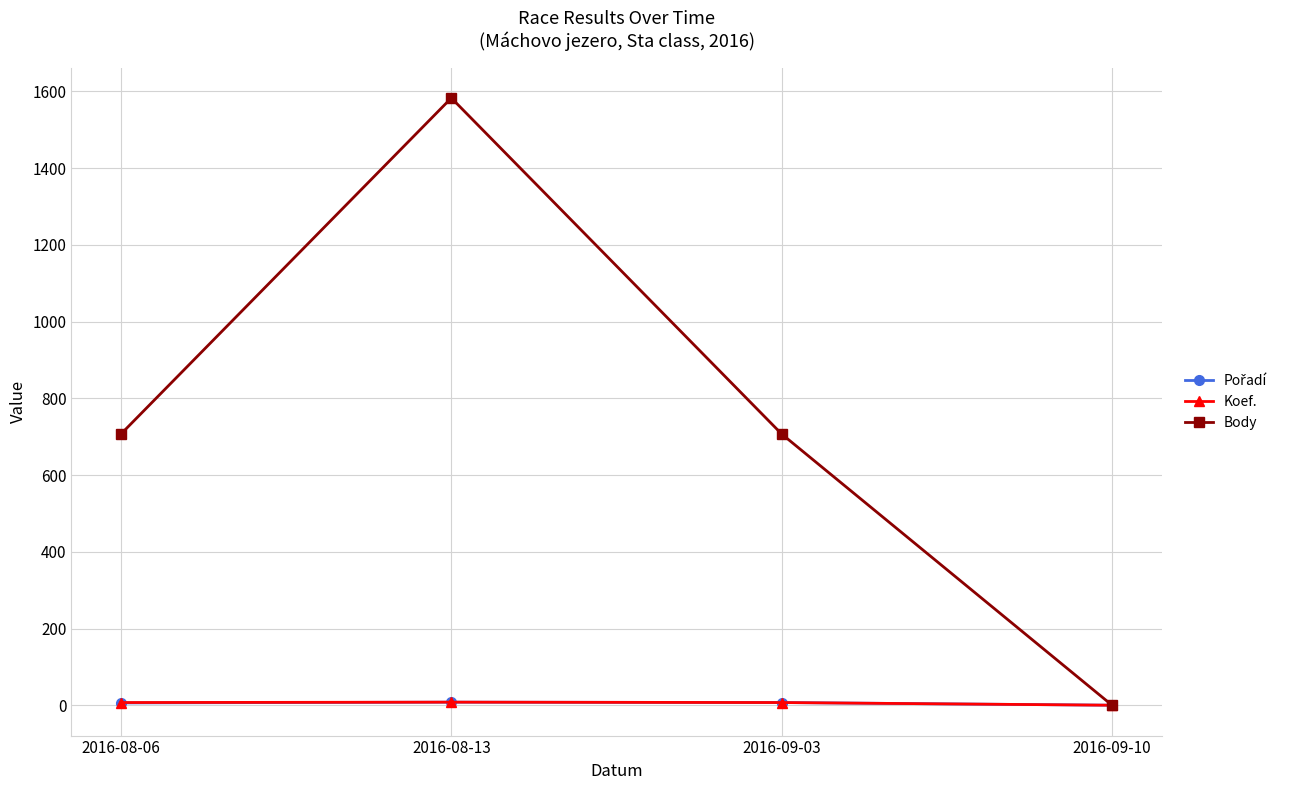

Which series has the largest total across all categories?

Body